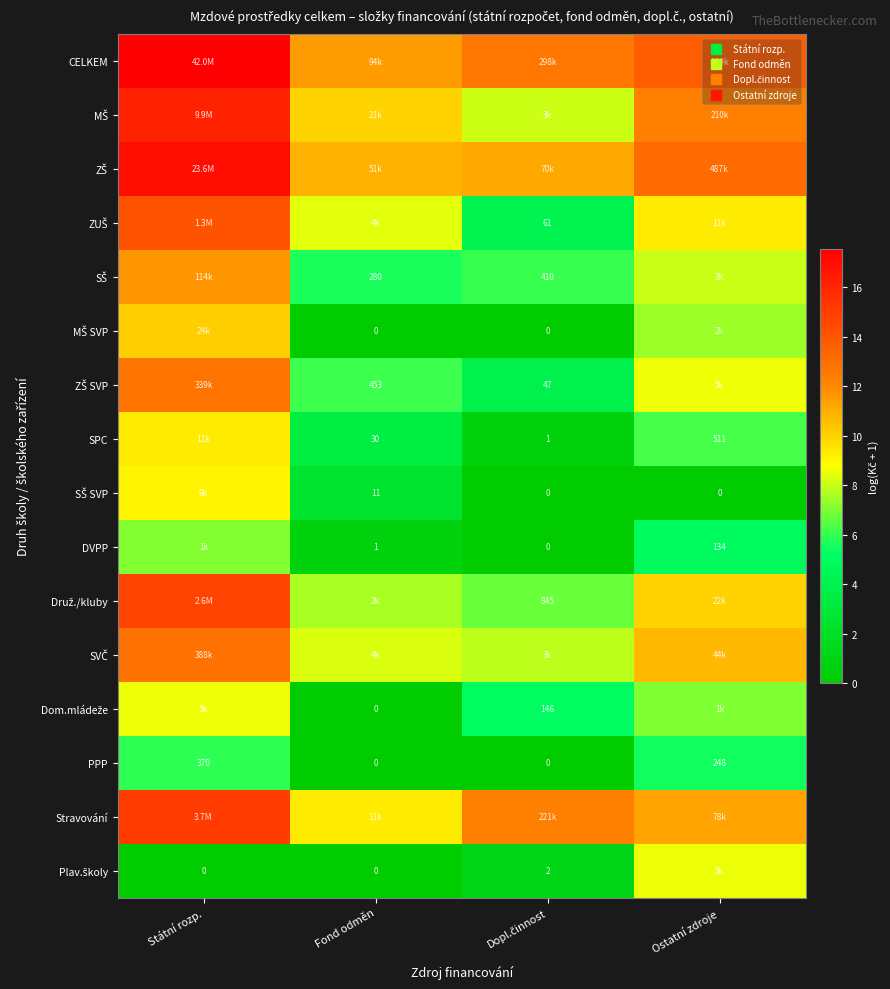

Is it true that ZŠ equals 29.9 at Státní rozp.?

False